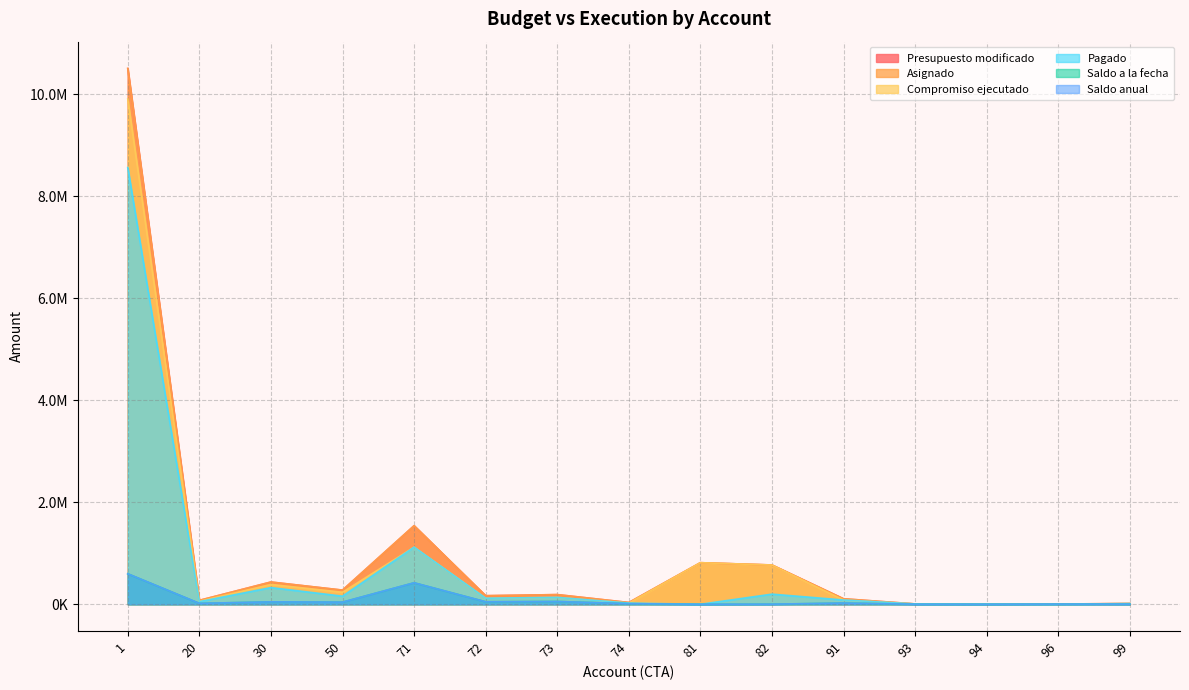

Count the number of data series in this chart.

6